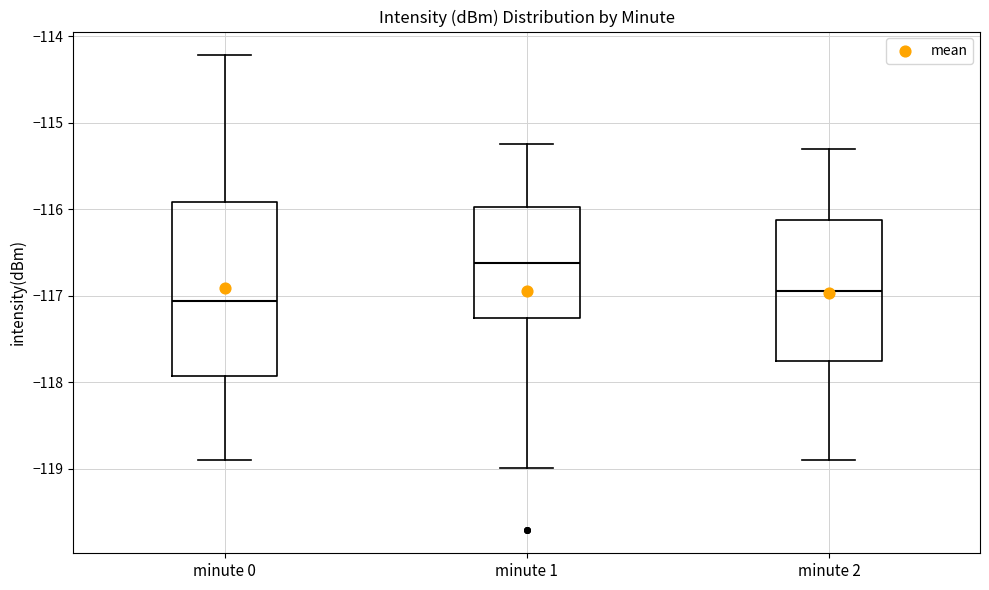

Which box is the tallest, from its lower edge to its upper edge?

minute 0